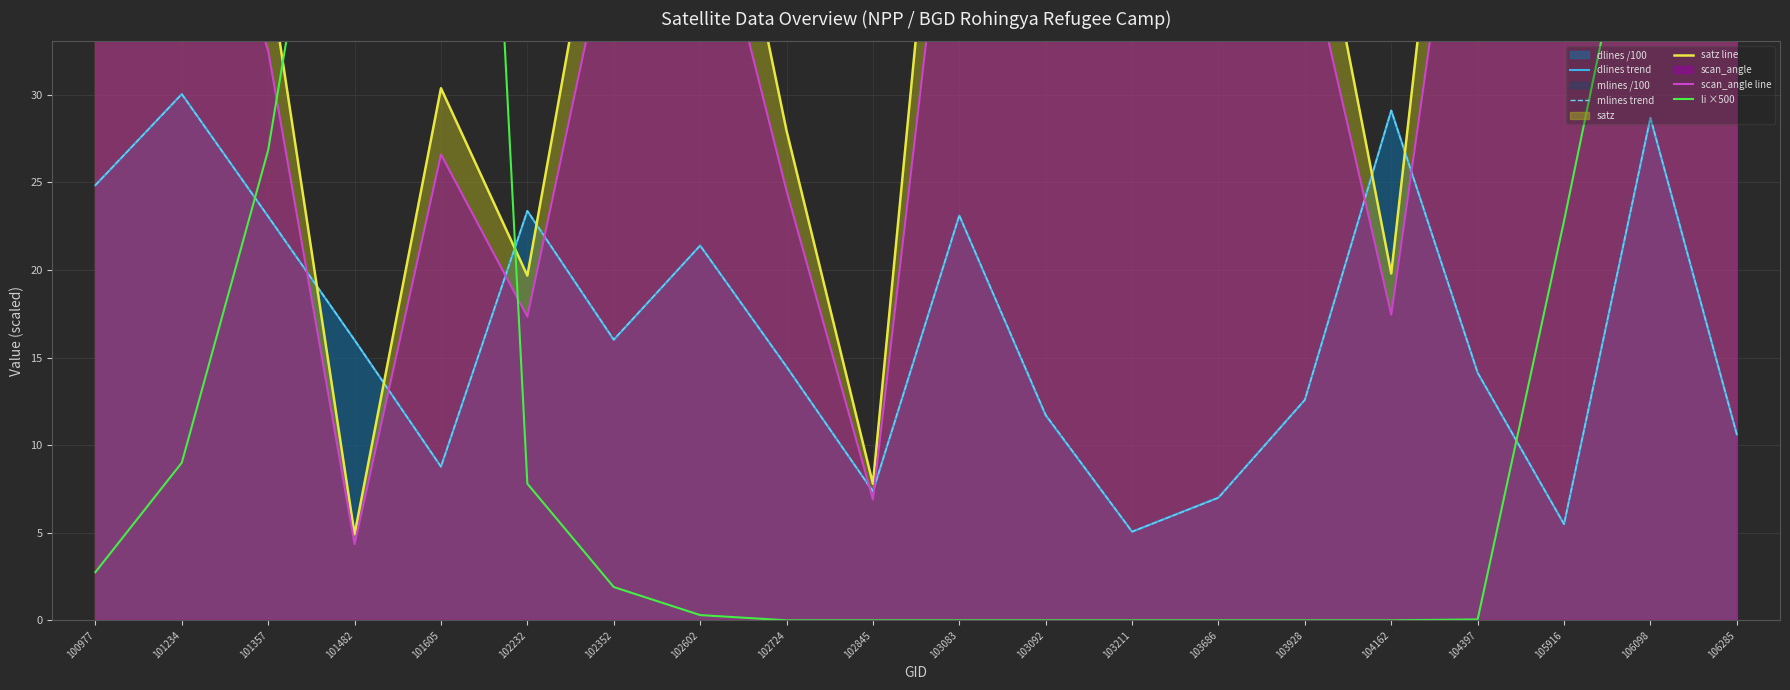

How many distinct data groups are displayed?

5